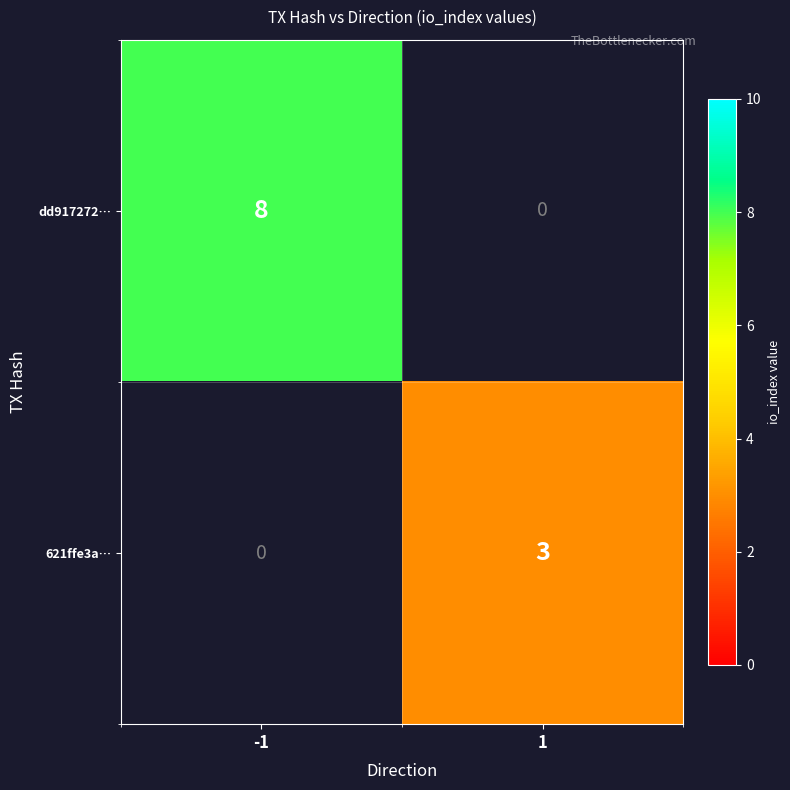

Reading left to right, list all the values displayed in this chart.

dd917272…: -1=8	1=0
621ffe3a…: -1=0	1=3